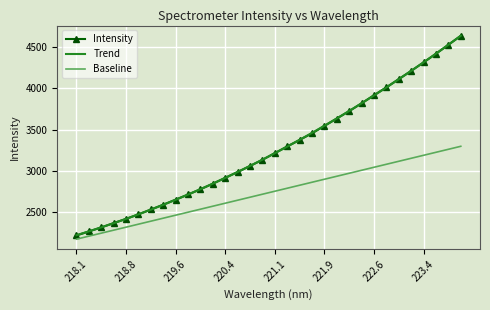

What is the highest value of the Intensity series?

4632.8